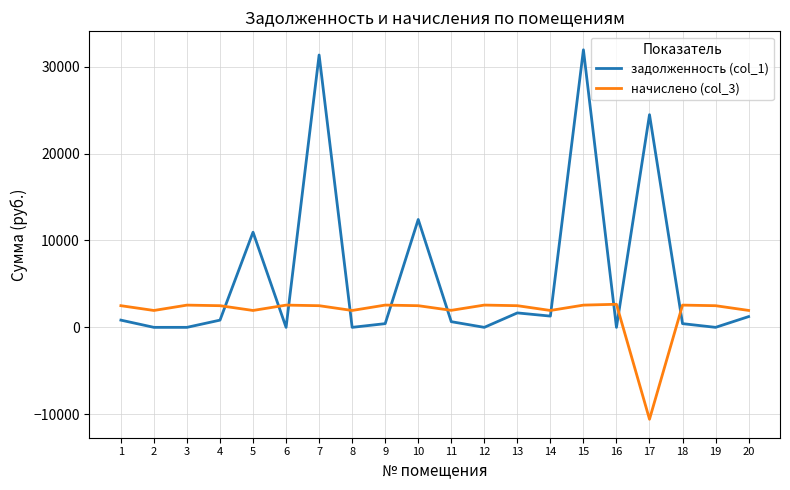

Is the value of задолженность (col_1) at 9 greater than the value of начислено (col_3) at 11?

No